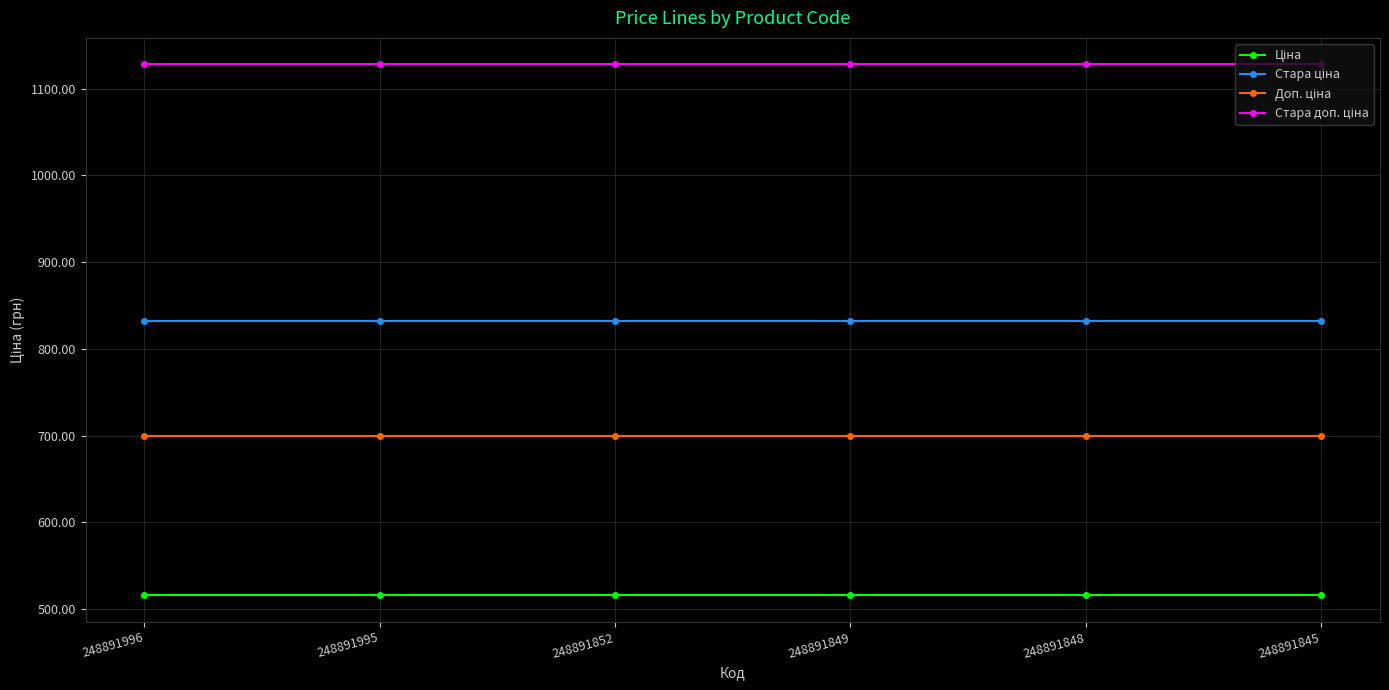

What is the total value across all series at 248891848?

3175.2